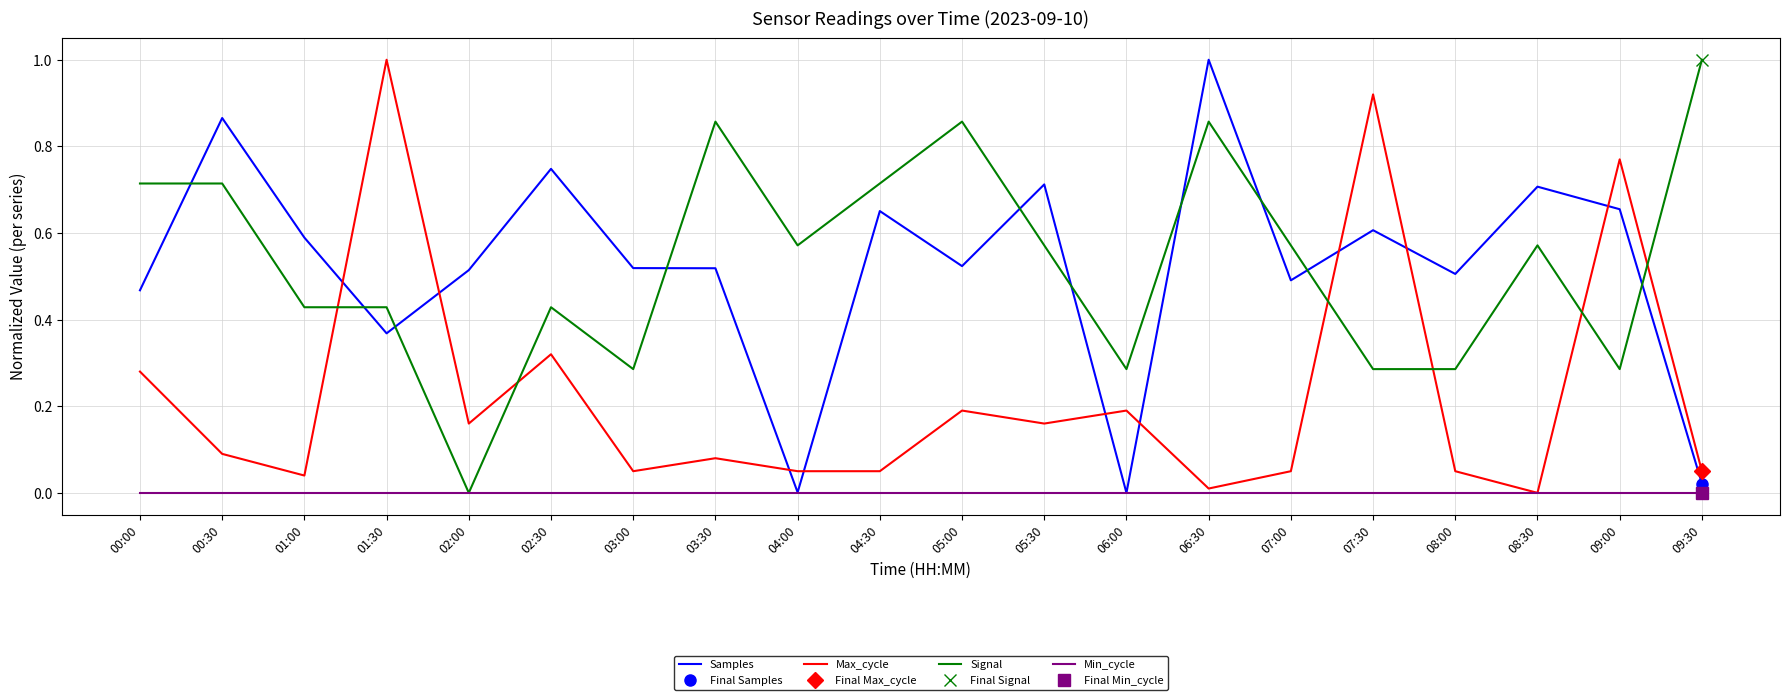

Is it true that Signal equals 0.3 at 08:00?

True